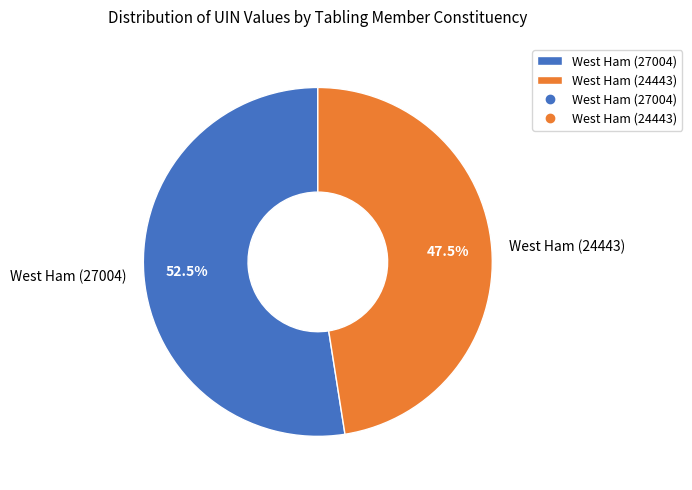

What is the total percentage of West Ham (24443) and West Ham (27004)?

100.0%